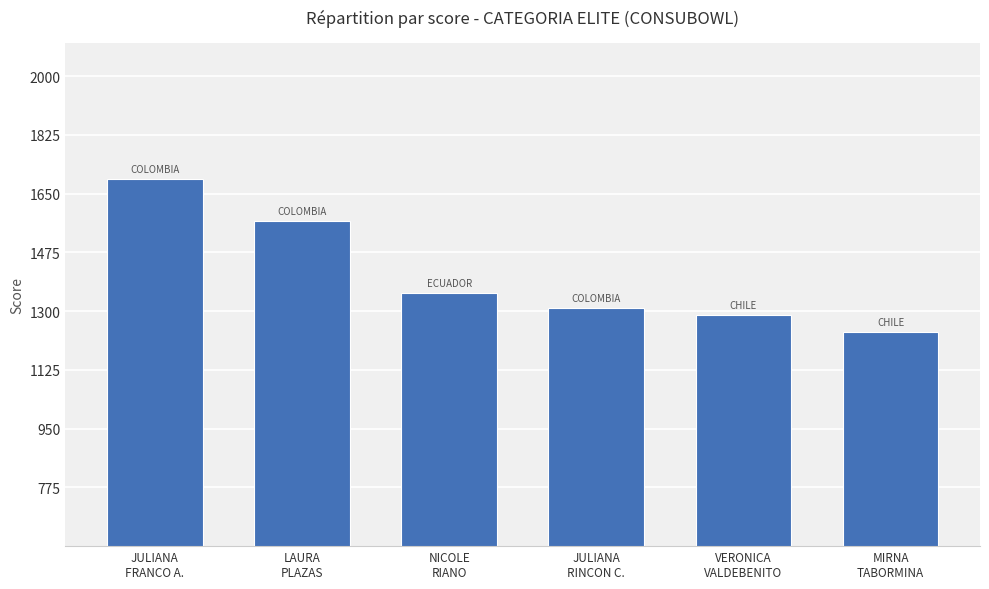

Where does the data first go above 1353?

JULIANA
FRANCO A.